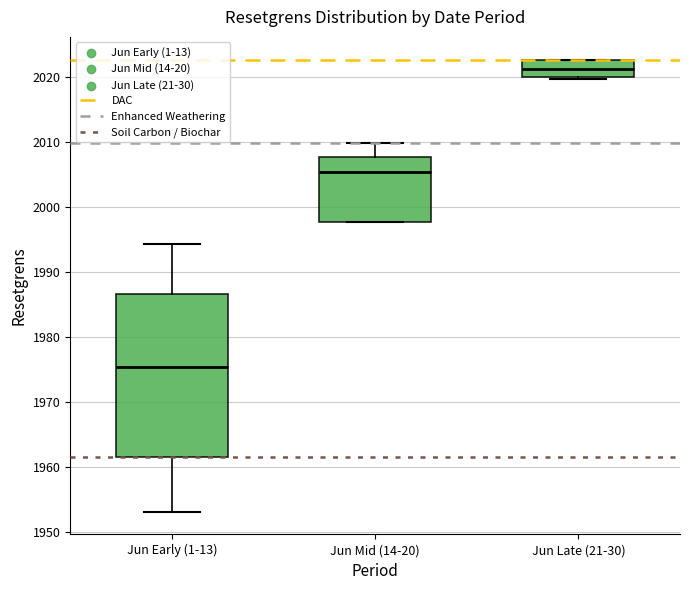

Which box's median line is the highest?

Jun Late (21-30)